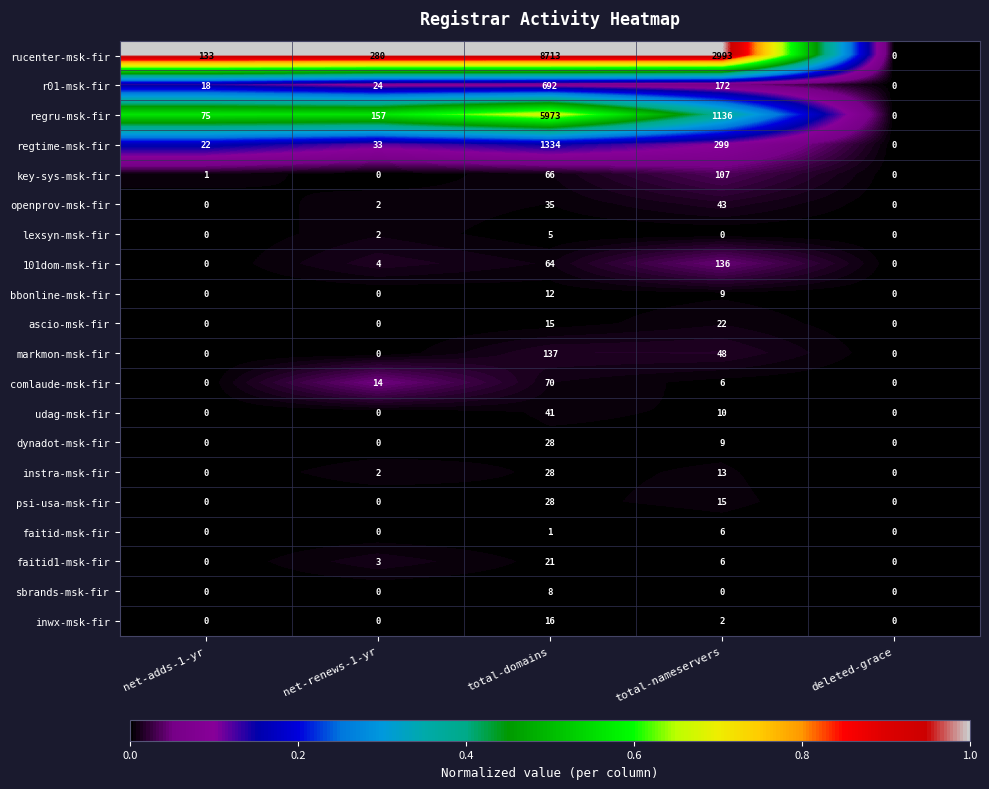

Which series has the widest spread of values?

rucenter-msk-fir